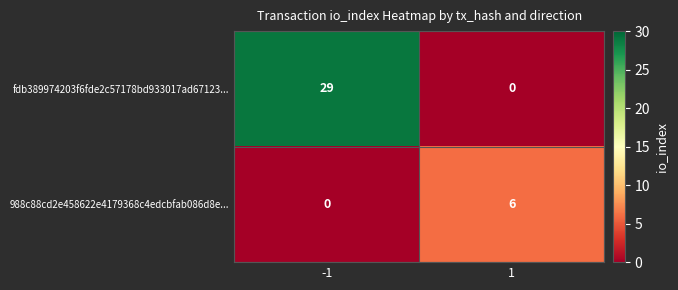

Reading right to left, what are all the values shown in this chart?

fdb389974203f6fde2c57178bd933017ad67123...: 0	29
988c88cd2e458622e4179368c4edcbfab086d8e...: 6	0